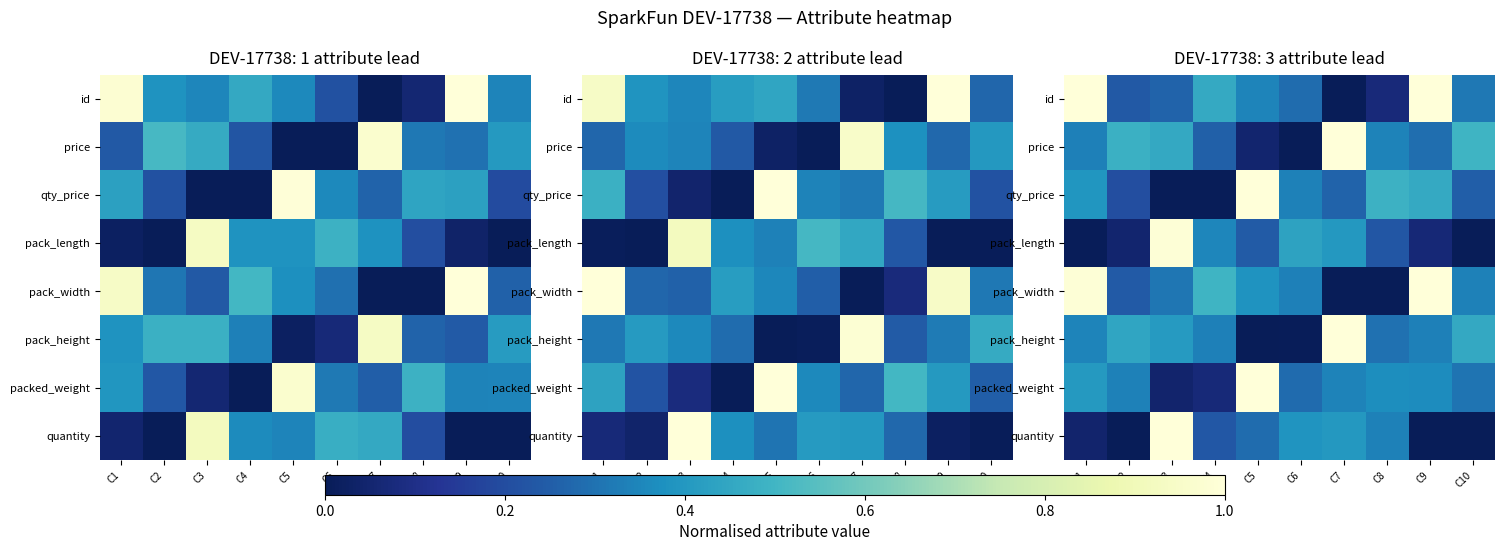

Which category has the highest value in the quantity series?

C3